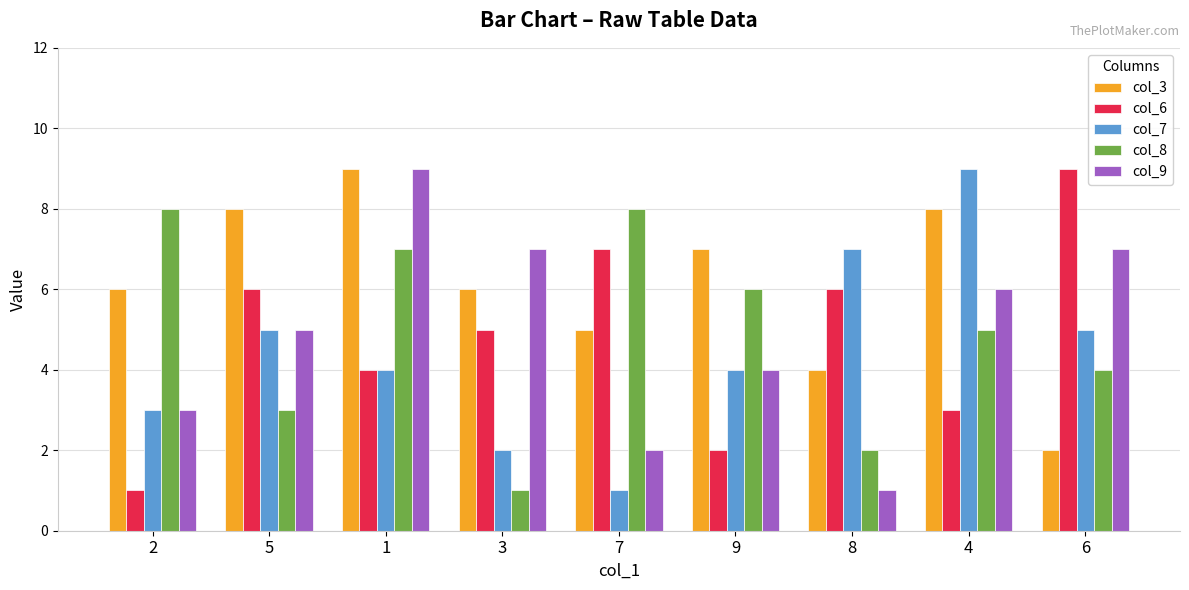

How many categories are shown in the chart?

9